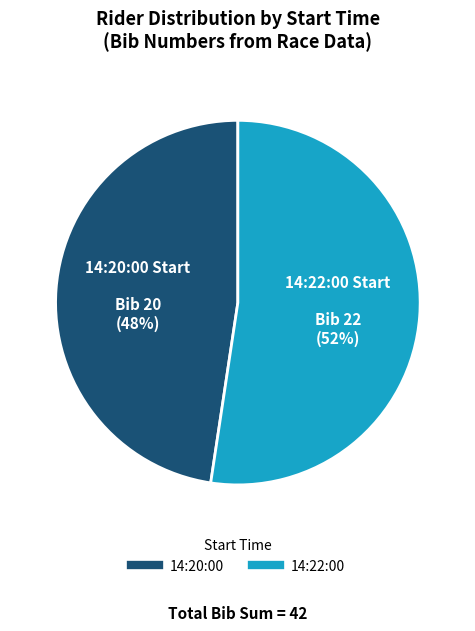

How many slices are in this pie chart?

2